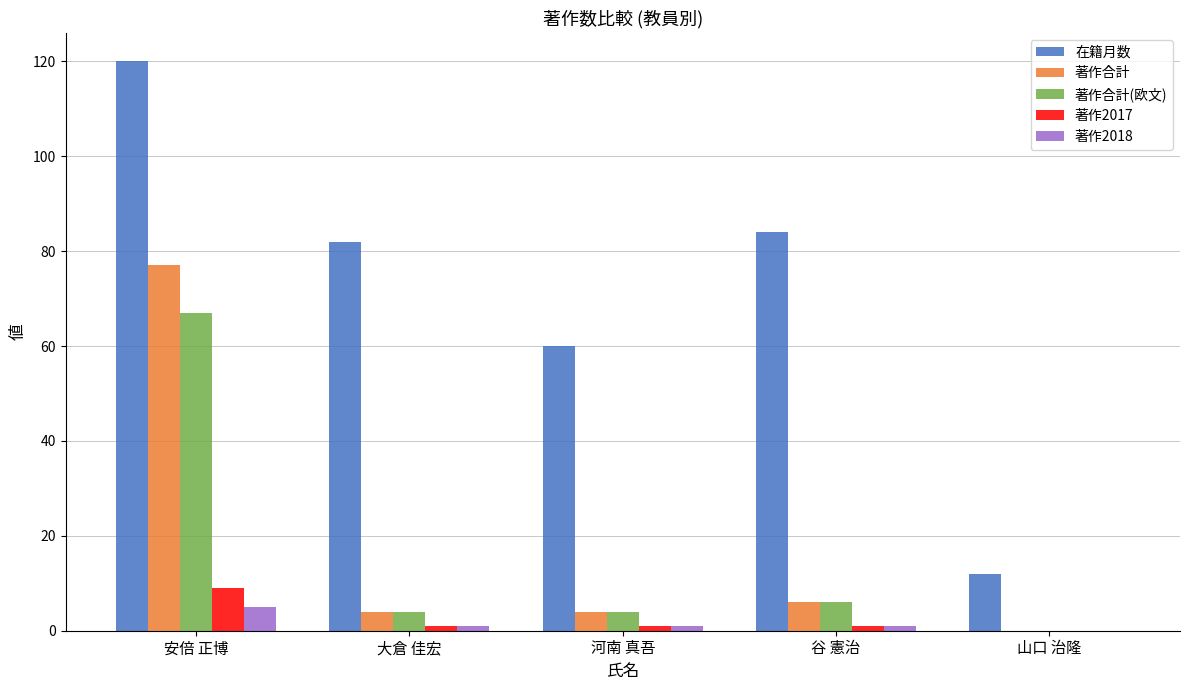

Which series has the largest range (max minus min)?

在籍月数